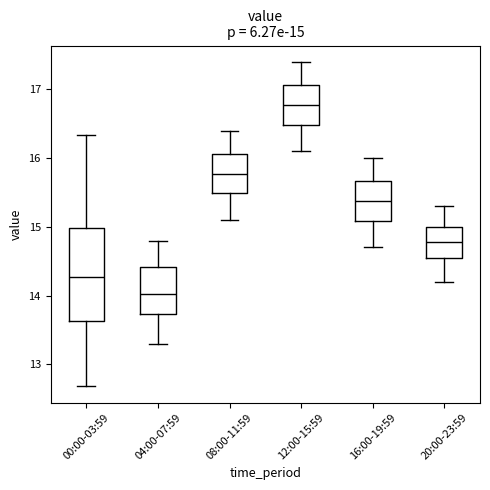

Comparing the boxes themselves (not the whiskers), which one is the tallest?

00:00-03:59